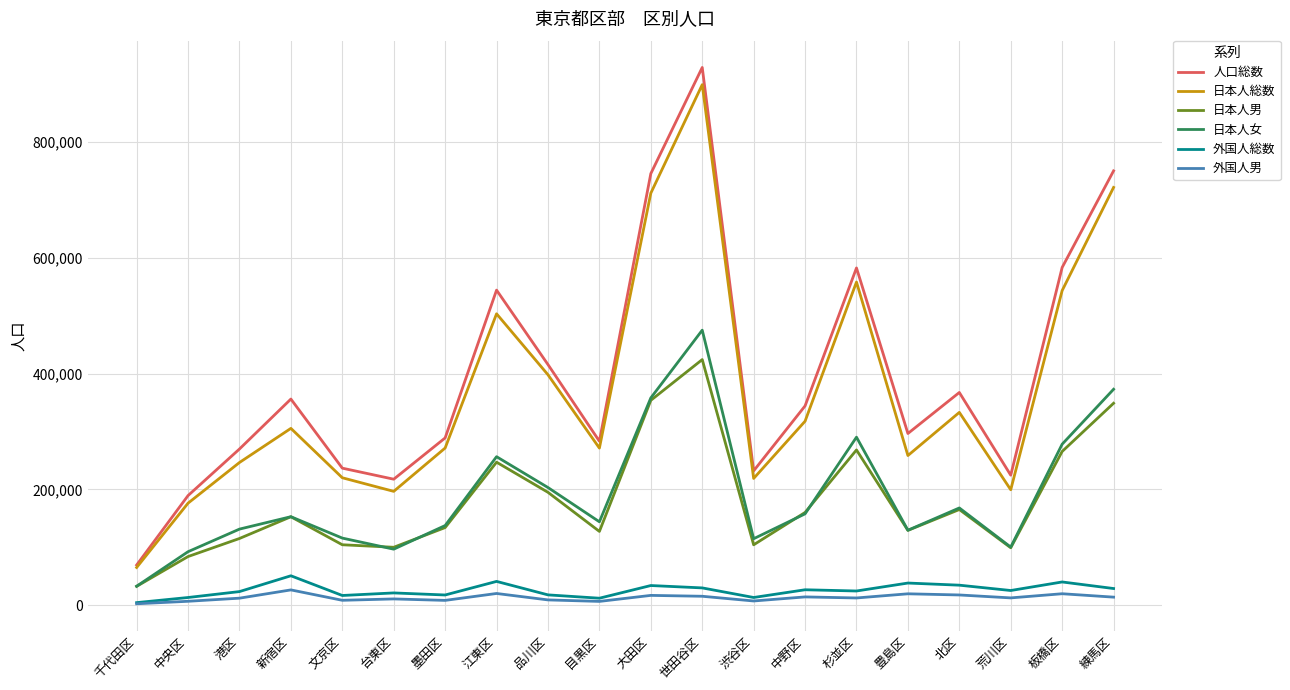

Which series has the largest range (max minus min)?

人口総数